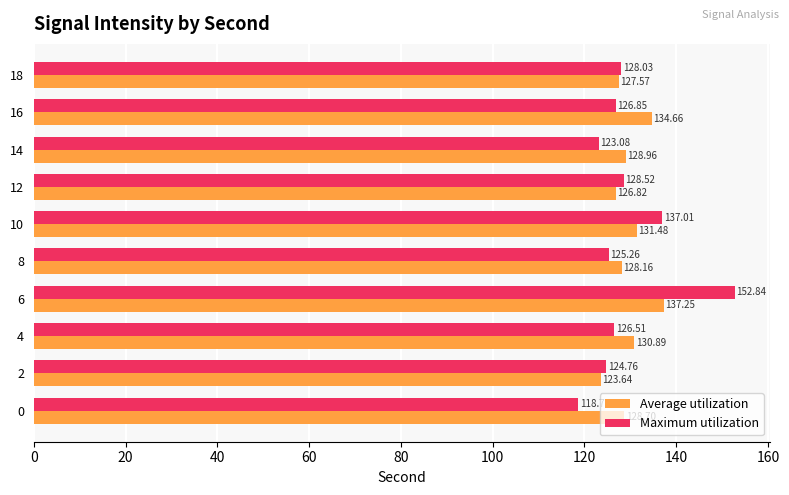

At 4, list the series in order from largest to smallest.

Average utilization, Maximum utilization